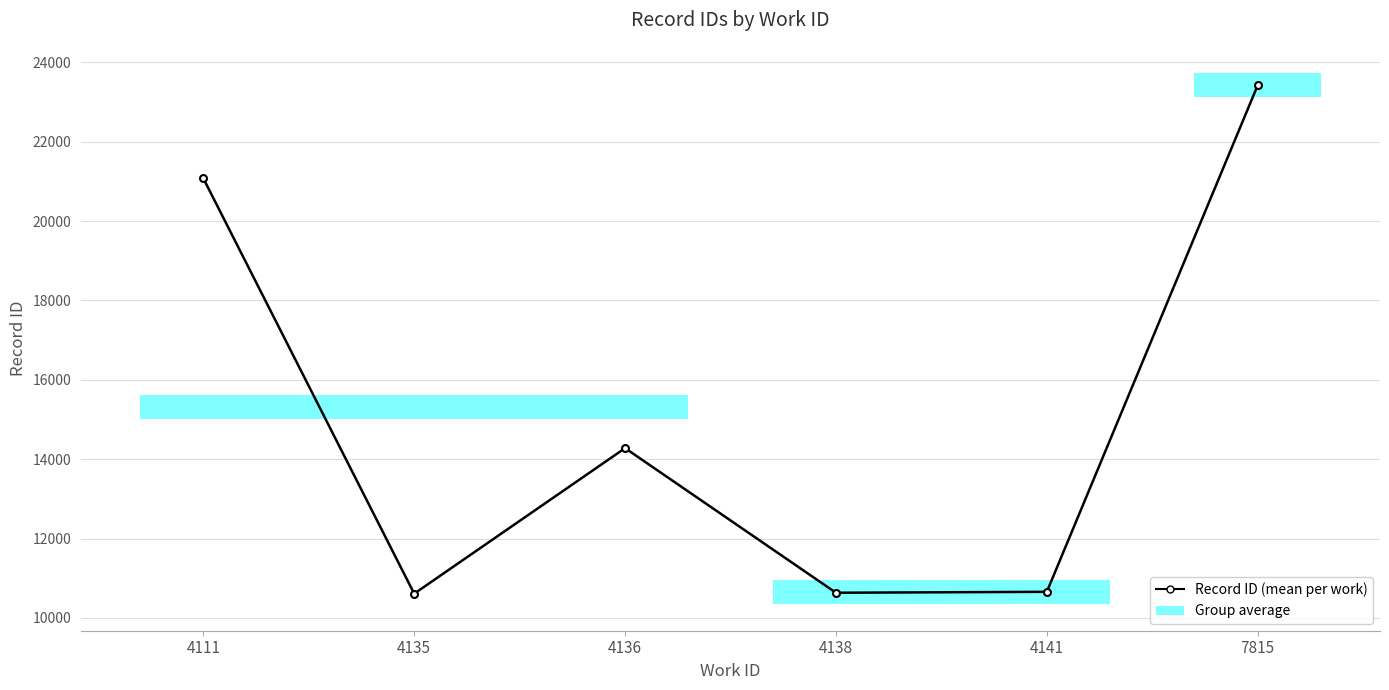

What is the value of the 4th point from the left?

10634.7